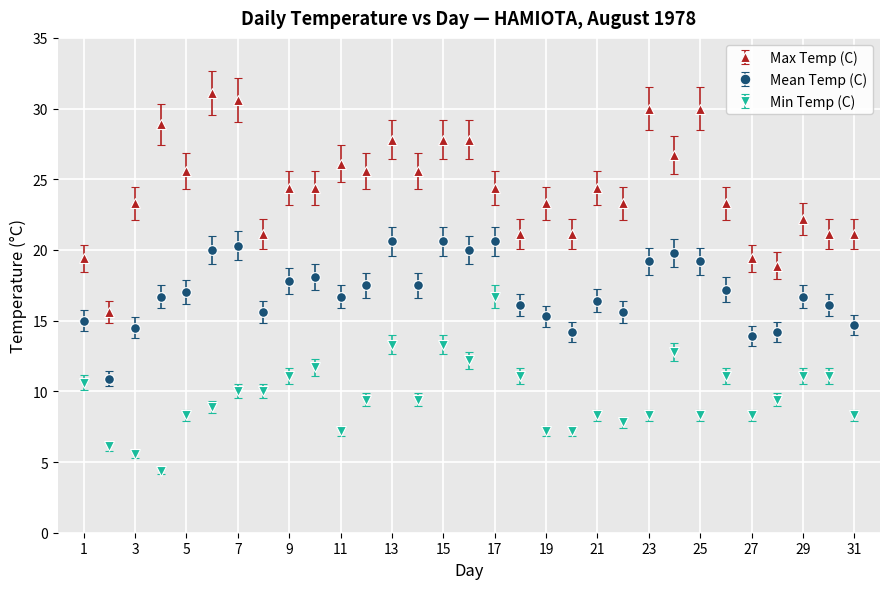

Which series has the largest range (max minus min)?

Max Temp (C)